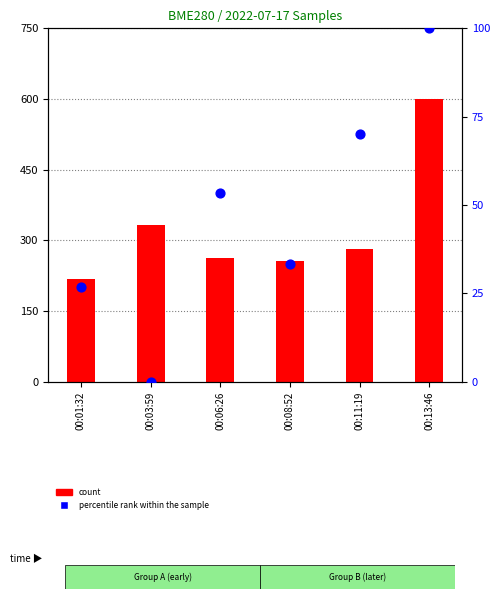

What is the total value across all series at 00:03:59?

331.9